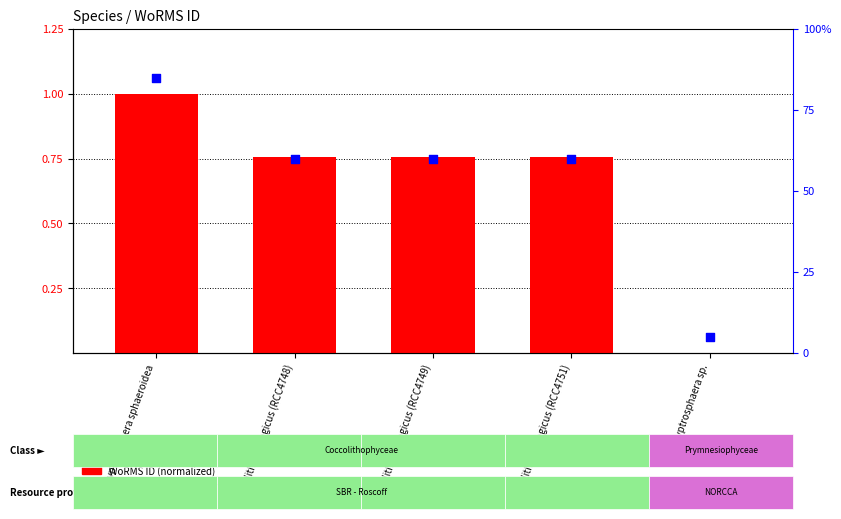

Is the value of WoRMS ID (normalized) at Calyptrosphaera sphaeroidea greater than the value of percentile rank within the sample at Coccolithus pelagicus (RCC4751)?

No